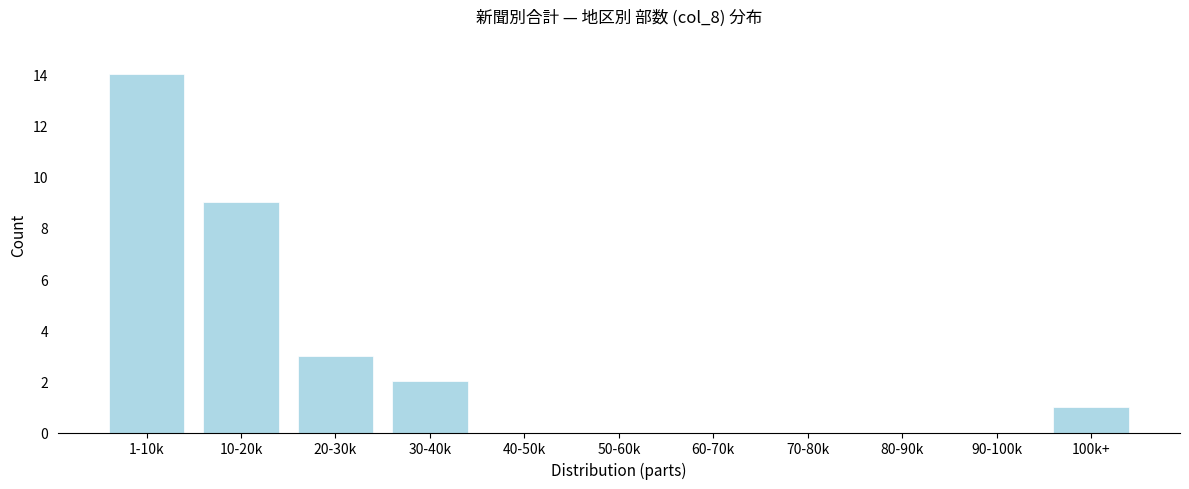

Reading right to left, what are all the values shown in this chart?

100k+=1	90-100k=0	80-90k=0	70-80k=0	60-70k=0	50-60k=0	40-50k=0	30-40k=2	20-30k=3	10-20k=9	1-10k=14